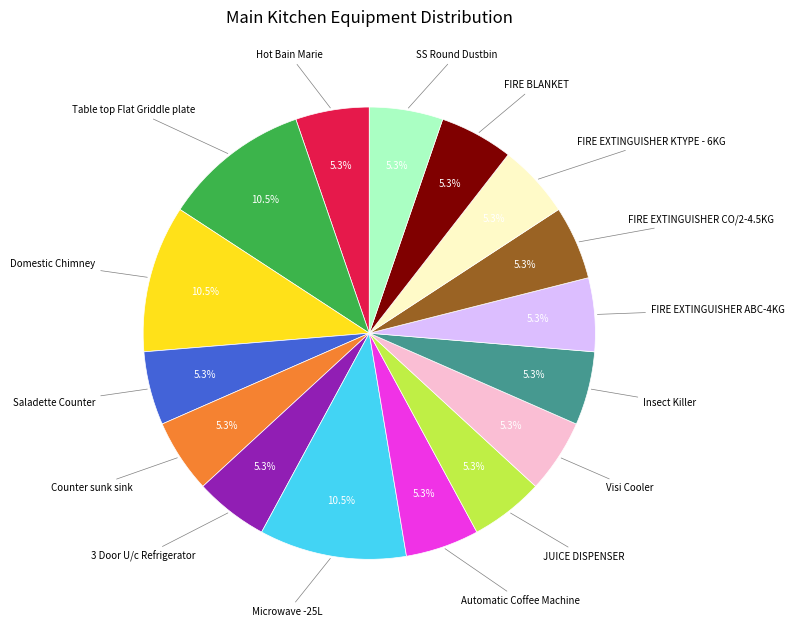

How many segments does this pie chart have?

16